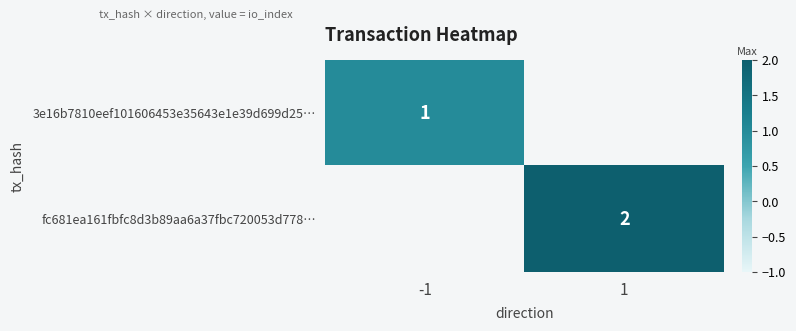

The fc681ea161fbfc8d3b89aa6a37fbc720053d778… series shows 2 at 1. True or false?

True